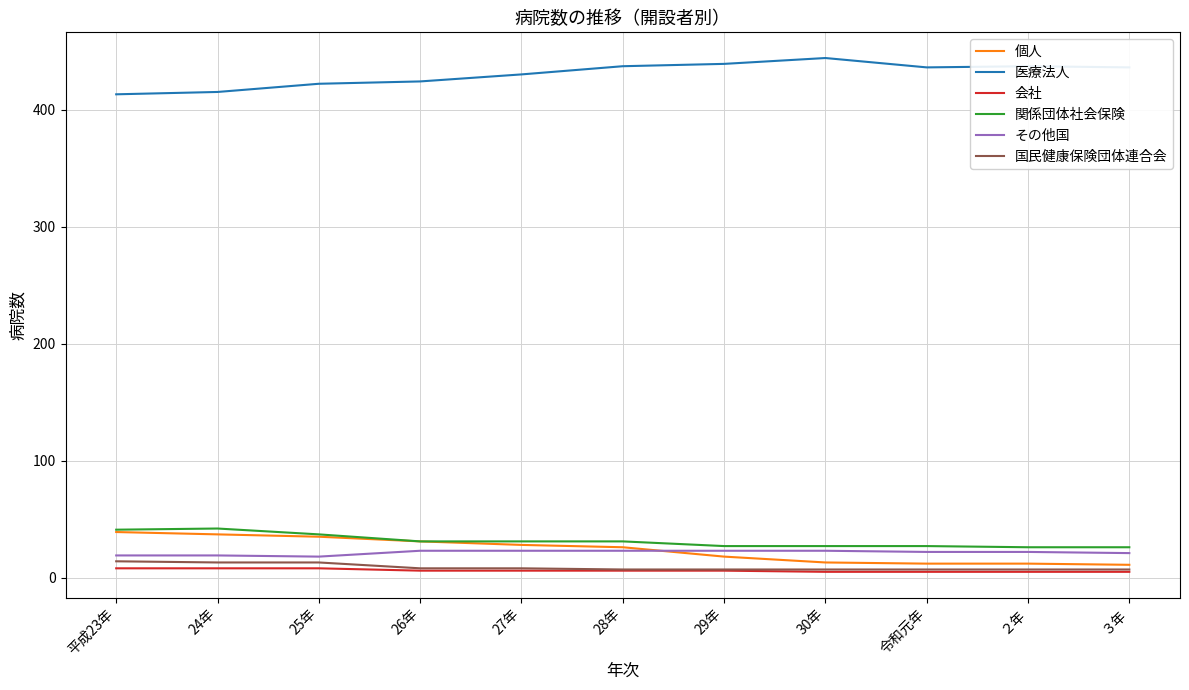

What is the spread (max minus min) of values at 30年?

439